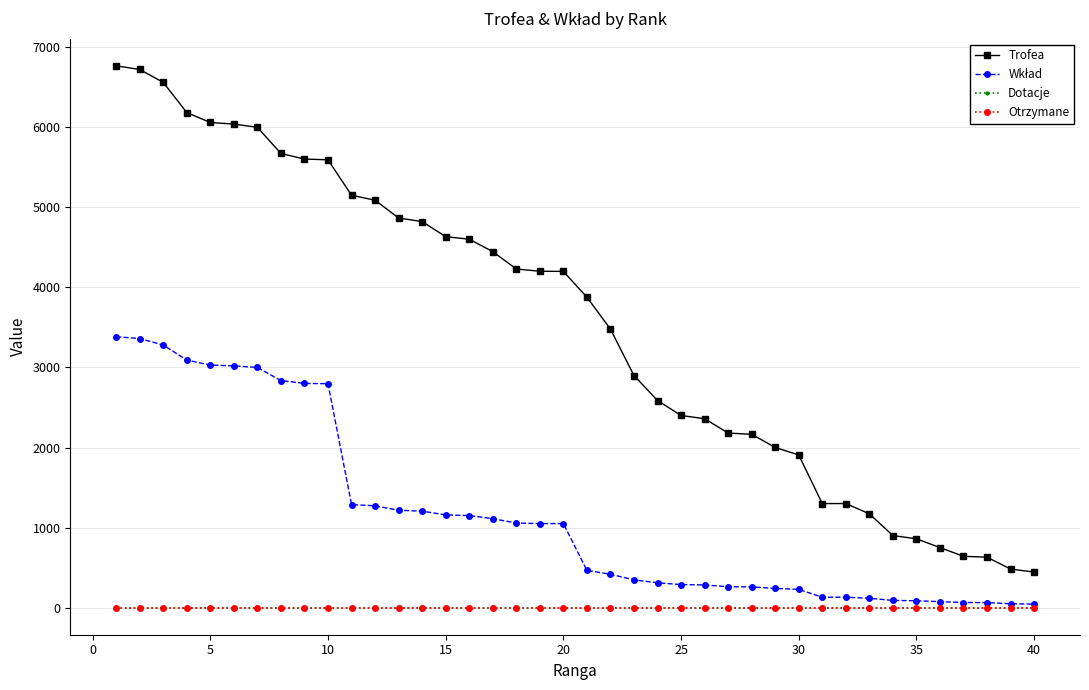

List the series in order of their peak value, lowest first.

Dotacje, Otrzymane, Wkład, Trofea